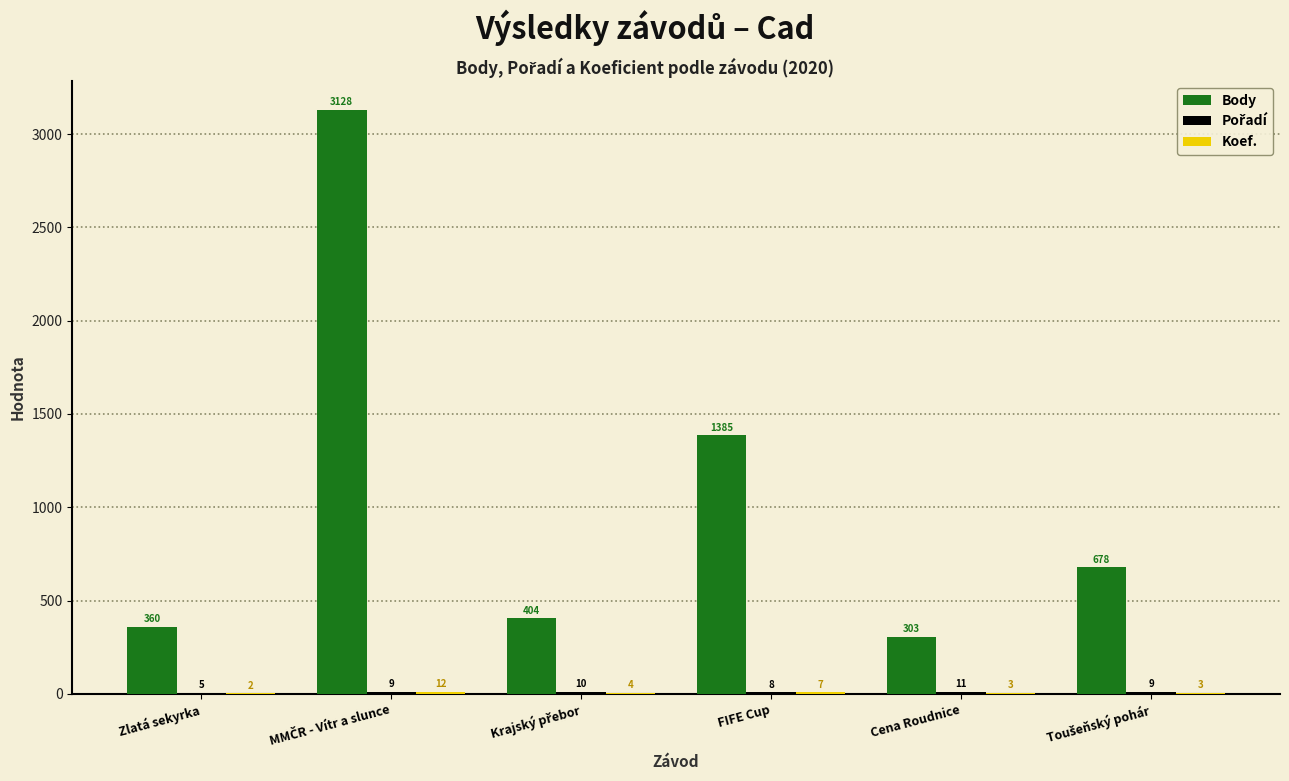

How many groups of bars are there?

6